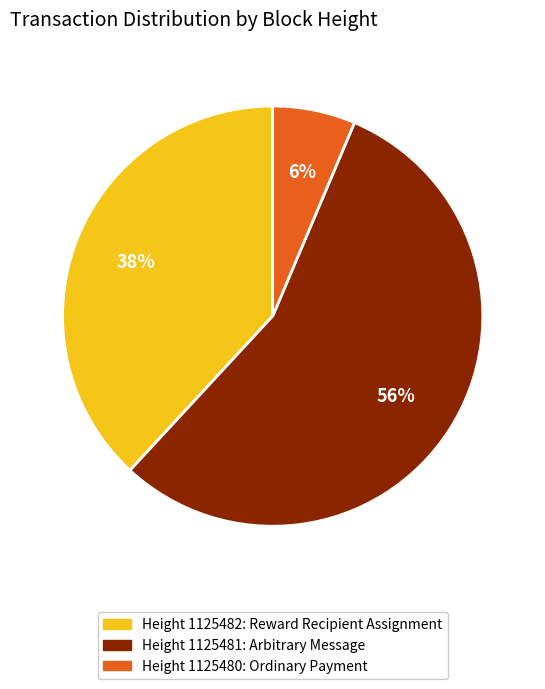

Is it true that Height 1125482: Reward Recipient Assignment is 38% of the pie?

True